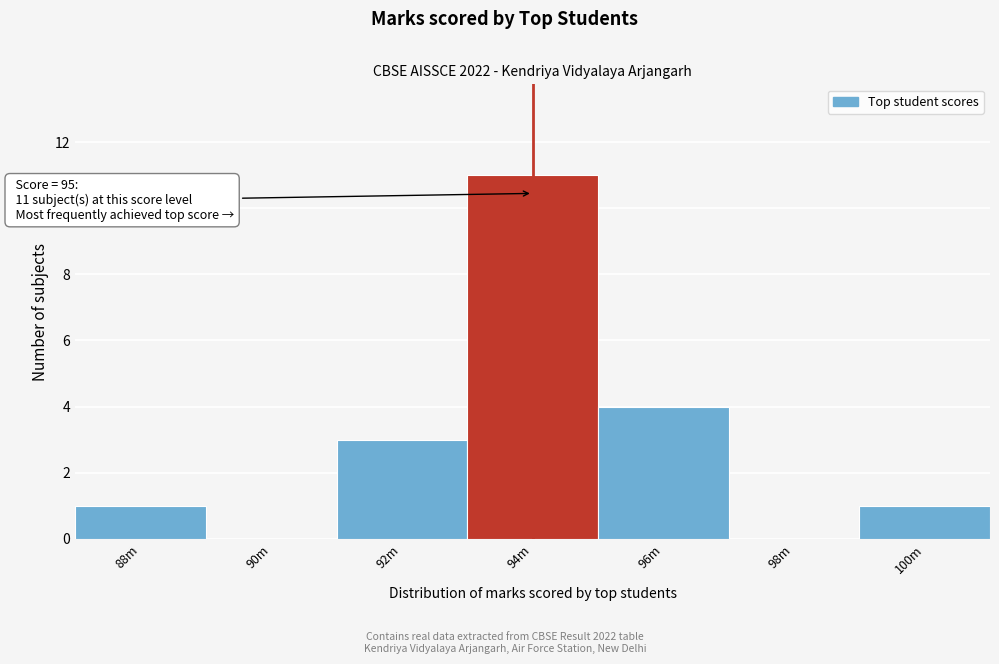

Reading left to right, transcribe all the data shown in this chart.

88m=1	90m=0	92m=3	94m=11	96m=4	98m=0	100m=1